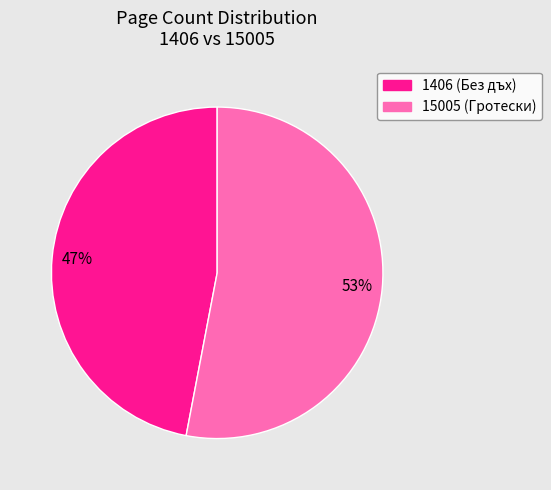

Approximately how many times larger is the value at 1406 compared to 15005?

0.9